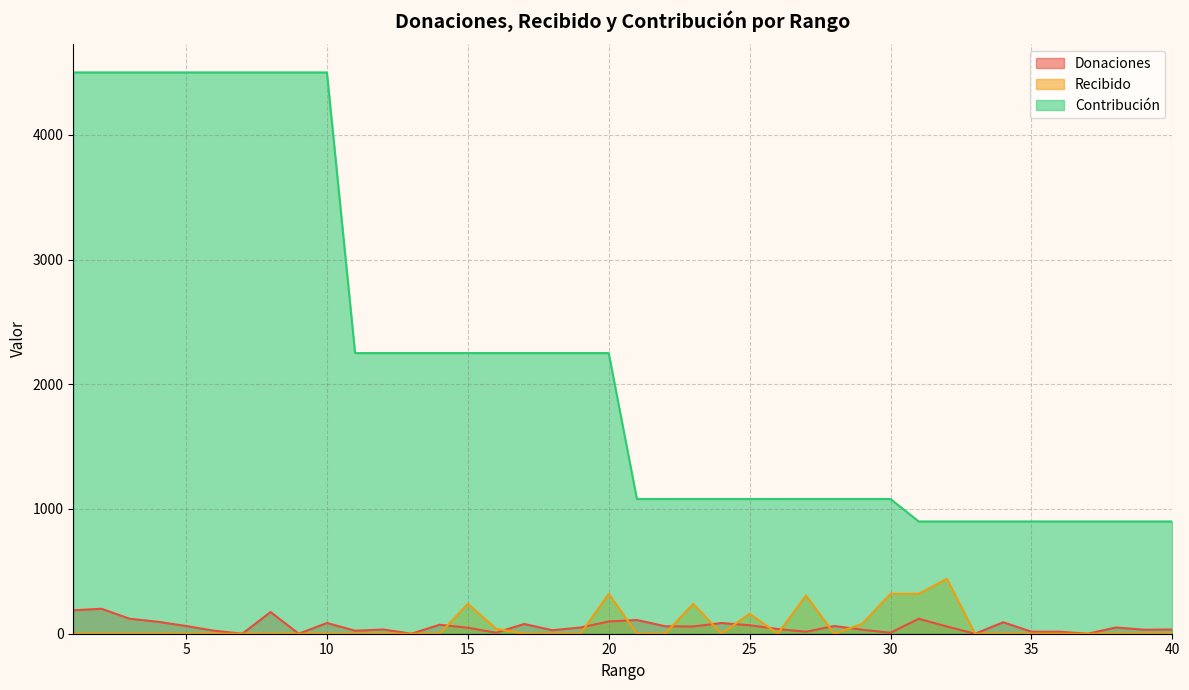

Reading left to right, what are all the values shown in this chart?

Donaciones: 1=188	2=200	3=120	4=96	5=62	6=24	7=0	8=174	9=0	10=86	11=24	12=34	13=0	14=72	15=48	16=8	17=78	18=28	19=50	20=98	21=110	22=60	23=58	24=86	25=68	26=38	27=16	28=62	29=32	30=8	31=120	32=58	33=0	34=92	35=16	36=16	37=0	38=50	39=32	40=34
Recibido: 1=0	2=0	3=0	4=0	5=0	6=0	7=0	8=0	9=0	10=0	11=0	12=0	13=0	14=0	15=240	16=40	17=0	18=0	19=0	20=320	21=0	22=0	23=240	24=0	25=160	26=0	27=306	28=0	29=80	30=320	31=320	32=440	33=0	34=0	35=0	36=0	37=0	38=0	39=0	40=0
Contribución: 1=4500	2=4500	3=4500	4=4500	5=4500	6=4500	7=4500	8=4500	9=4500	10=4500	11=2250	12=2250	13=2250	14=2250	15=2250	16=2250	17=2250	18=2250	19=2250	20=2250	21=1080	22=1080	23=1080	24=1080	25=1080	26=1080	27=1080	28=1080	29=1080	30=1080	31=900	32=900	33=900	34=900	35=900	36=900	37=900	38=900	39=900	40=900